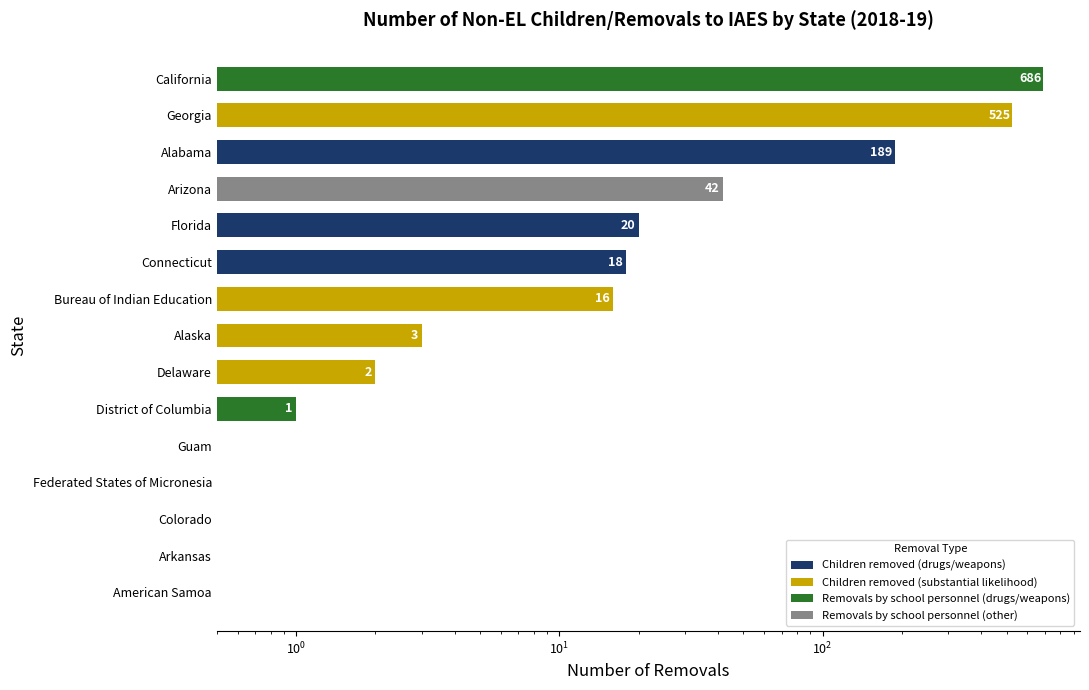

How many distinct data groups are displayed?

1